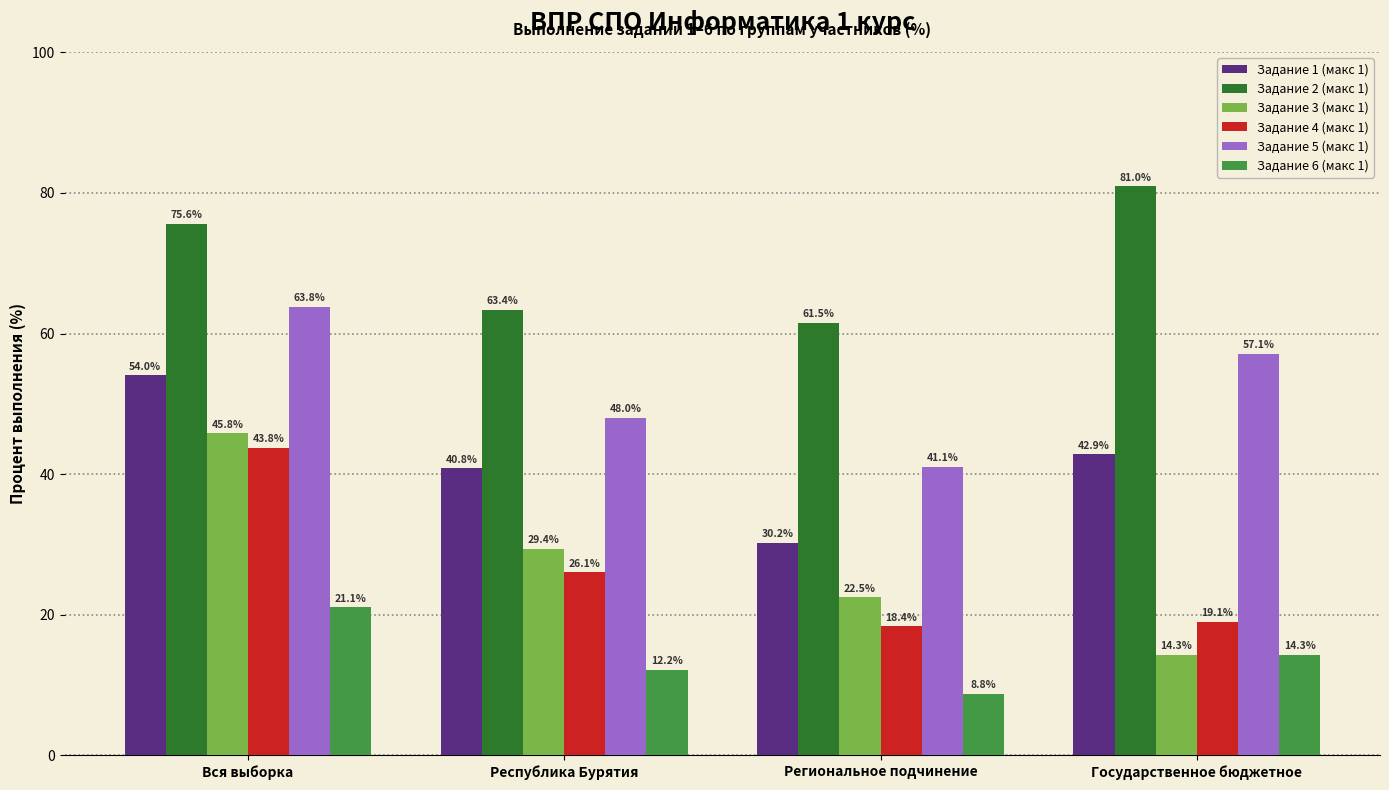

Reading left to right, transcribe all the data shown in this chart.

Задание 1 (макс 1): 54.0	40.8	30.2	42.9
Задание 2 (макс 1): 75.6	63.4	61.5	81.0
Задание 3 (макс 1): 45.8	29.4	22.5	14.3
Задание 4 (макс 1): 43.8	26.1	18.4	19.1
Задание 5 (макс 1): 63.8	48.0	41.1	57.1
Задание 6 (макс 1): 21.1	12.2	8.8	14.3